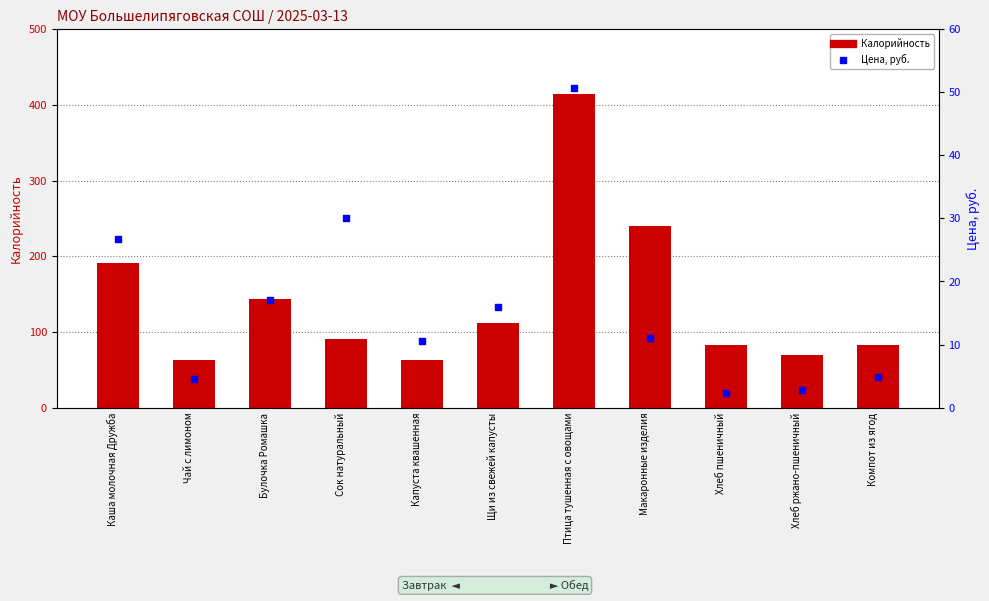

At which category is the sum across all series the highest?

Птица тушенная с овощами